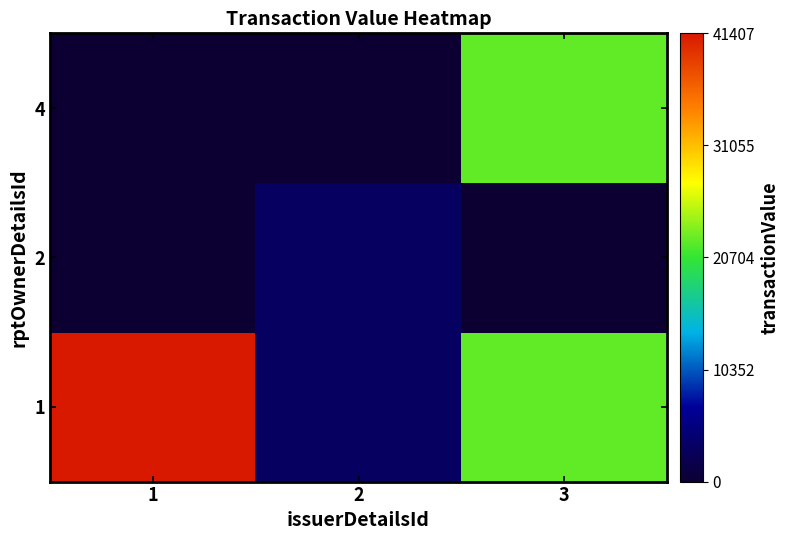

How many distinct data groups are displayed?

3